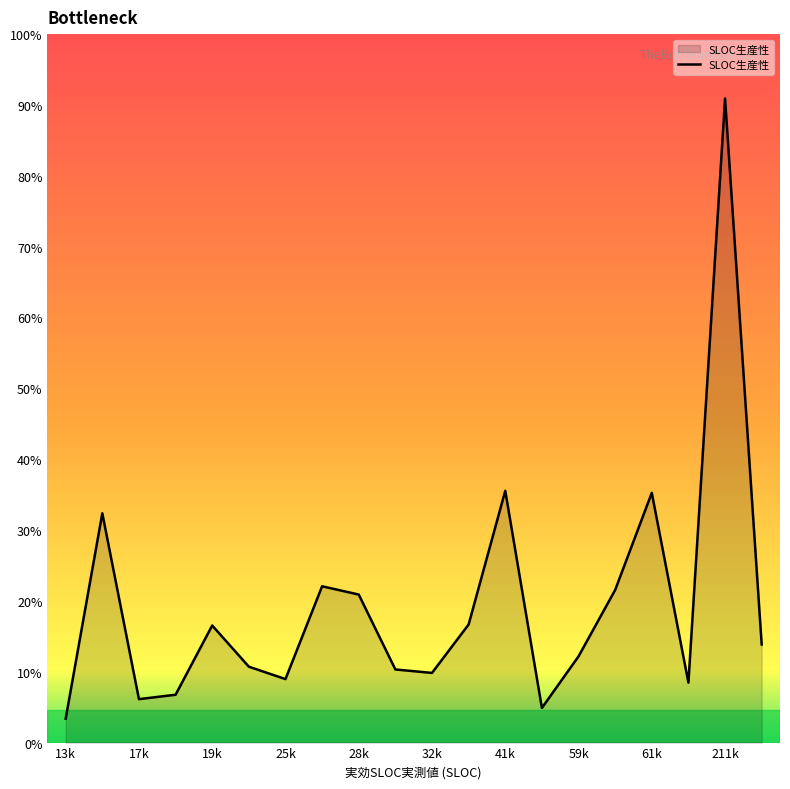

Is this an area chart (filled region under the line)?

Yes